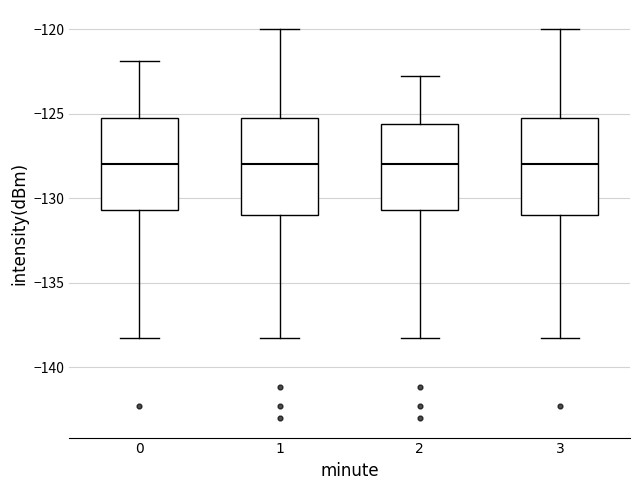

Reading left to right, transcribe this box plot: for each box, give where its median line is, the range the box spans, and where its two whiskers end, as read against the y-axis. The values are not printed on the chart, so give them approximately, as read against the axis.

0: median -128.0, box -130.5 to -125.0, whiskers -138.0 to -122.0
1: median -128.0, box -131.0 to -125.0, whiskers -138.0 to -120.0
2: median -128.0, box -130.5 to -125.5, whiskers -138.0 to -123.0
3: median -128.0, box -131.0 to -125.0, whiskers -138.0 to -120.0